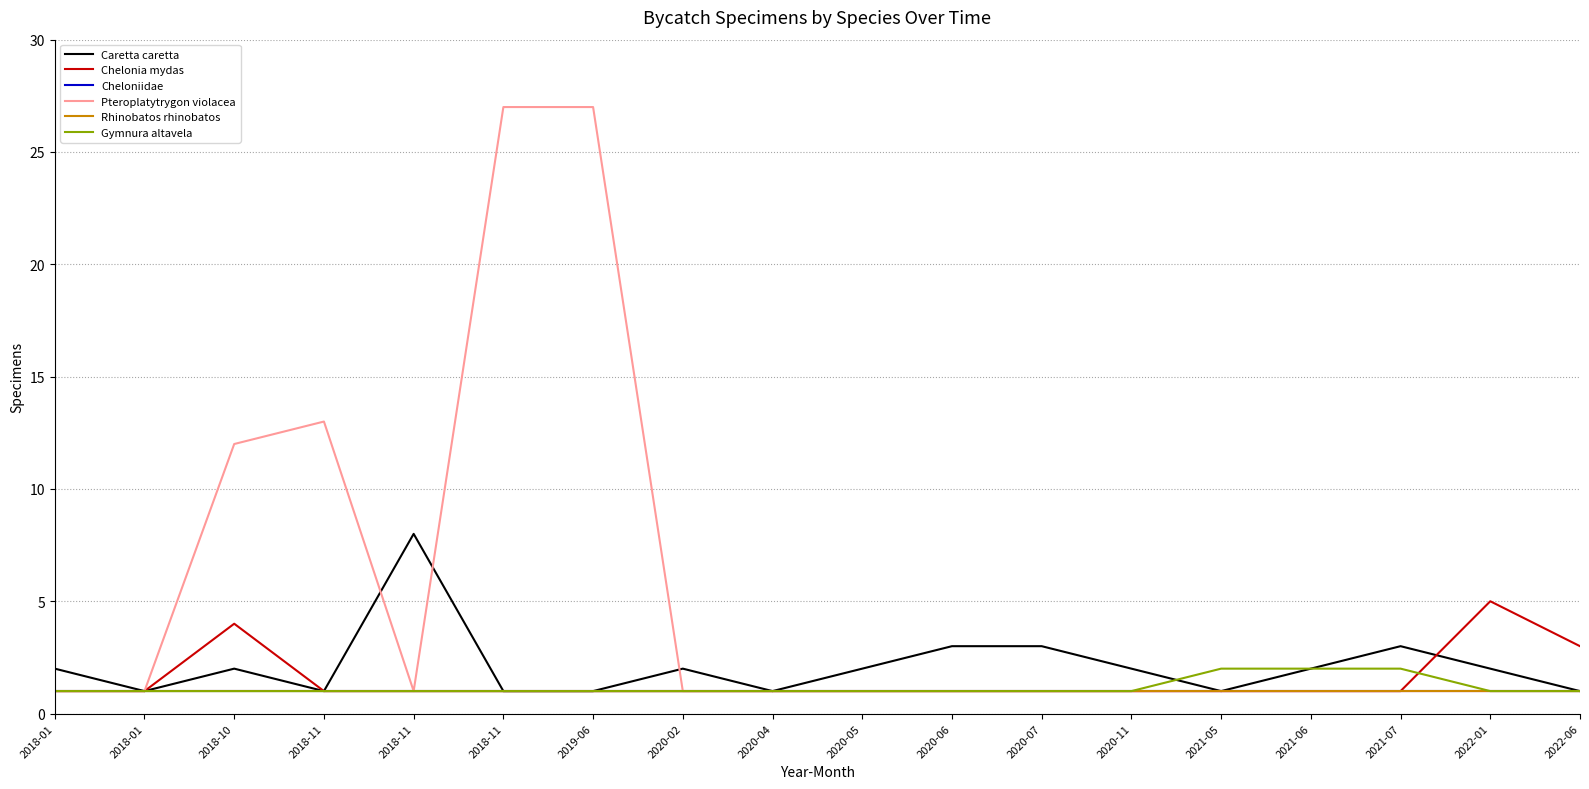

What is the maximum value shown in the chart?

27